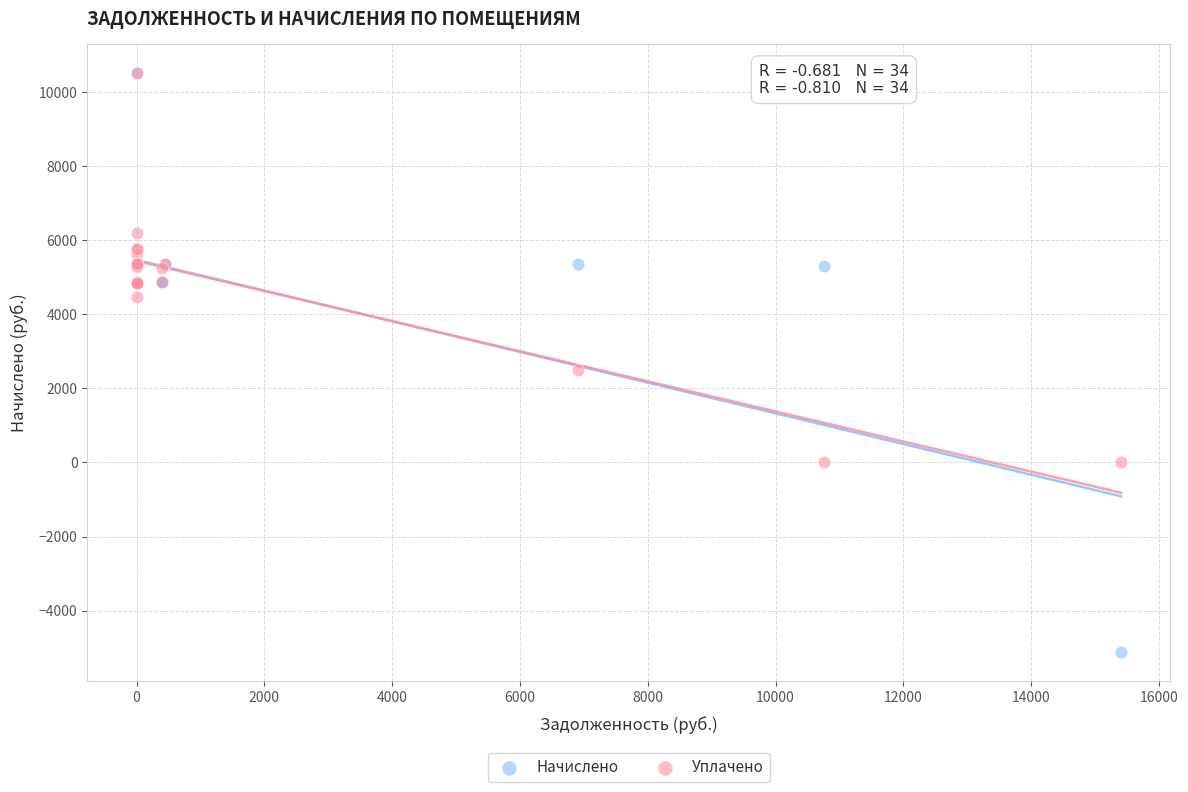

Which series has the largest Y range (max minus min)?

Начислено